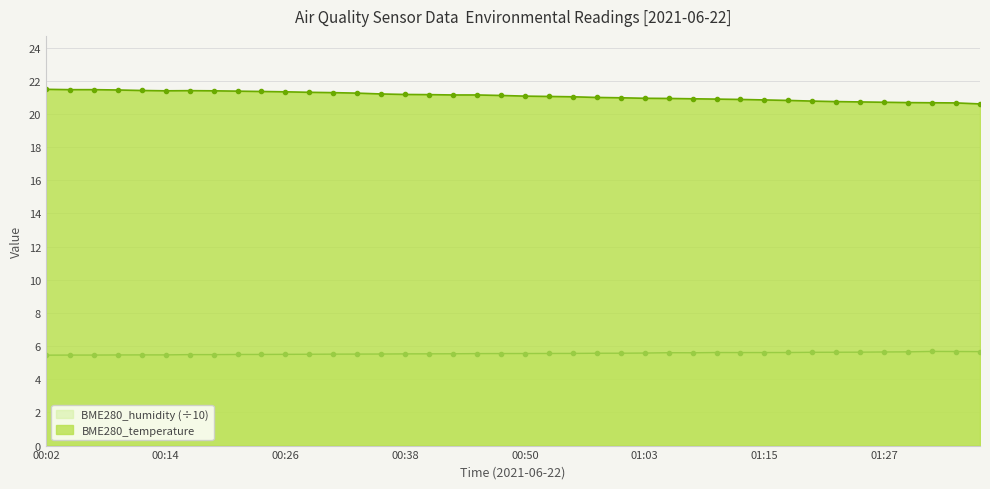

Is the value of BME280_humidity at 00:04 greater than the value of BME280_temperature at 00:06?

No